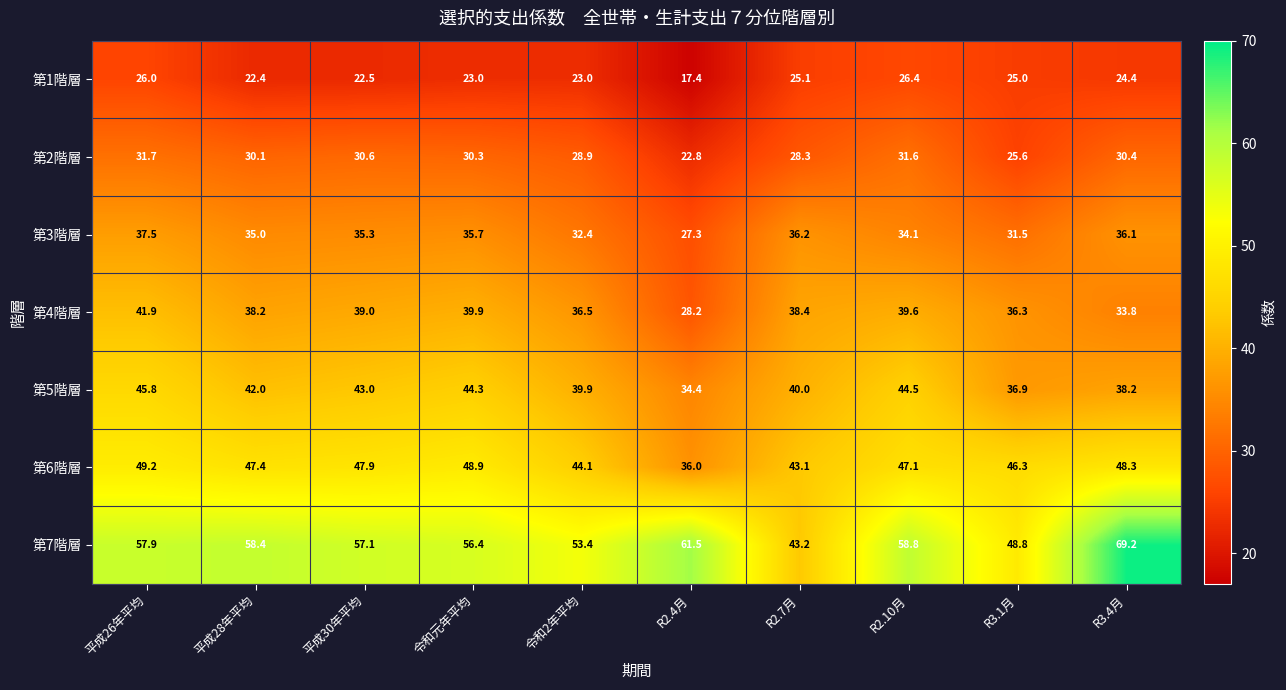

Where is 第1階層 nearest to the value 21?

平成28年平均